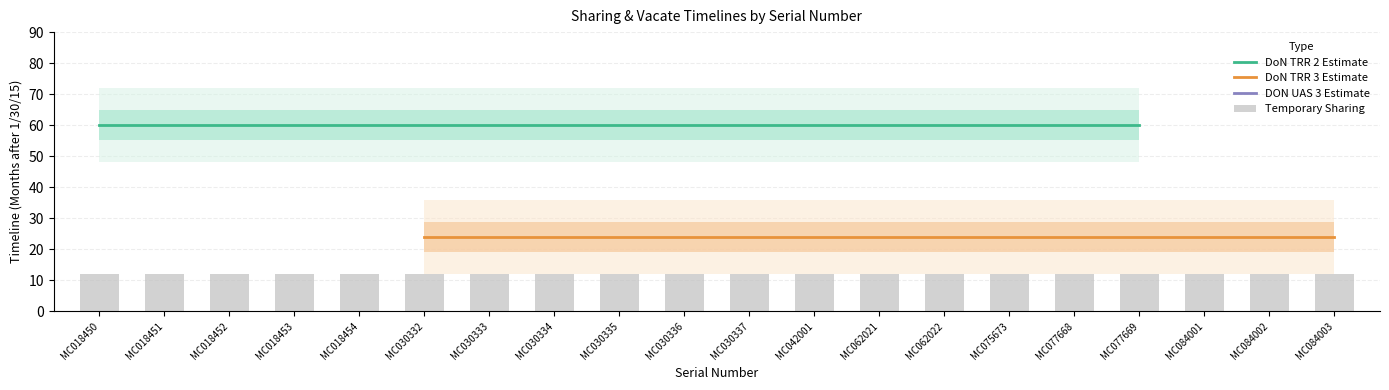

Are the bars grouped side by side (vs. stacked)?

Yes